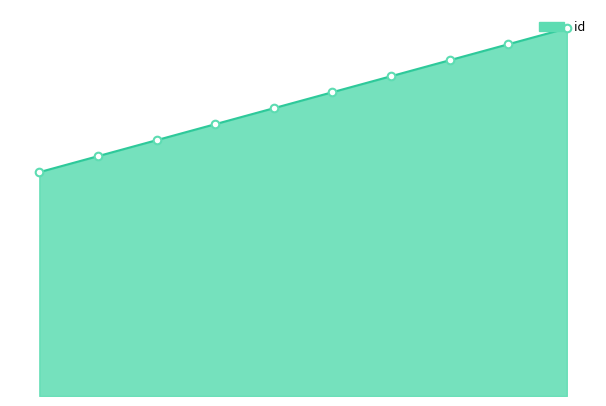

Does the chart have visible grid lines?

No